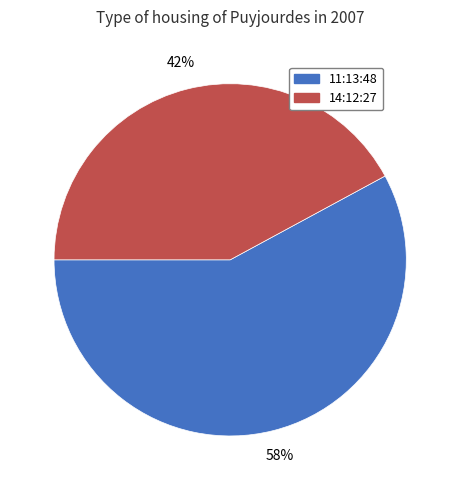

Do 14:12:27 and 11:13:48 together represent more than half of the pie?

Yes